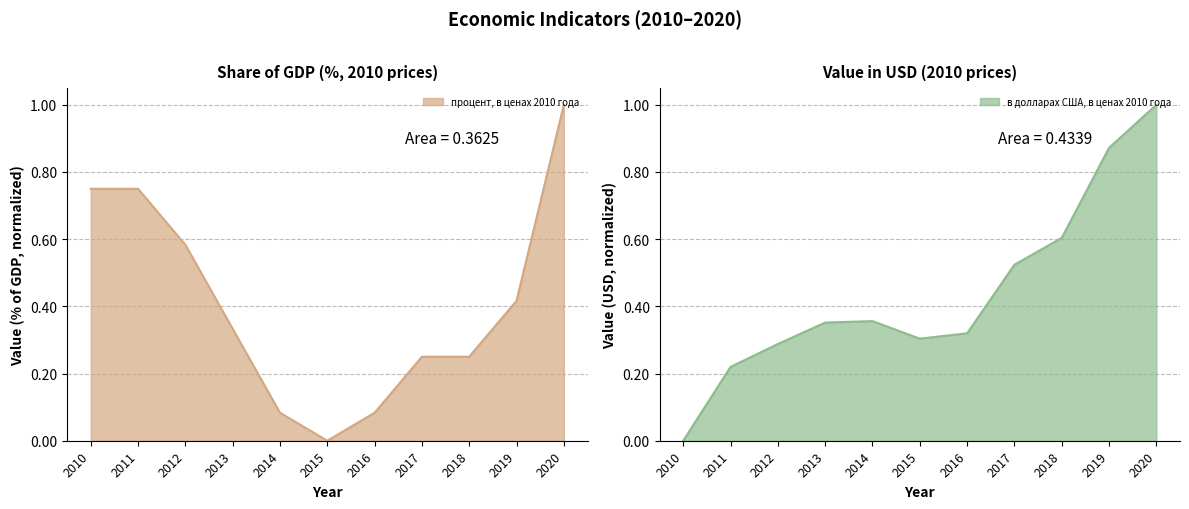

What is the approximate value of в долларах США, в ценах 2010 года at 2019?

0.9